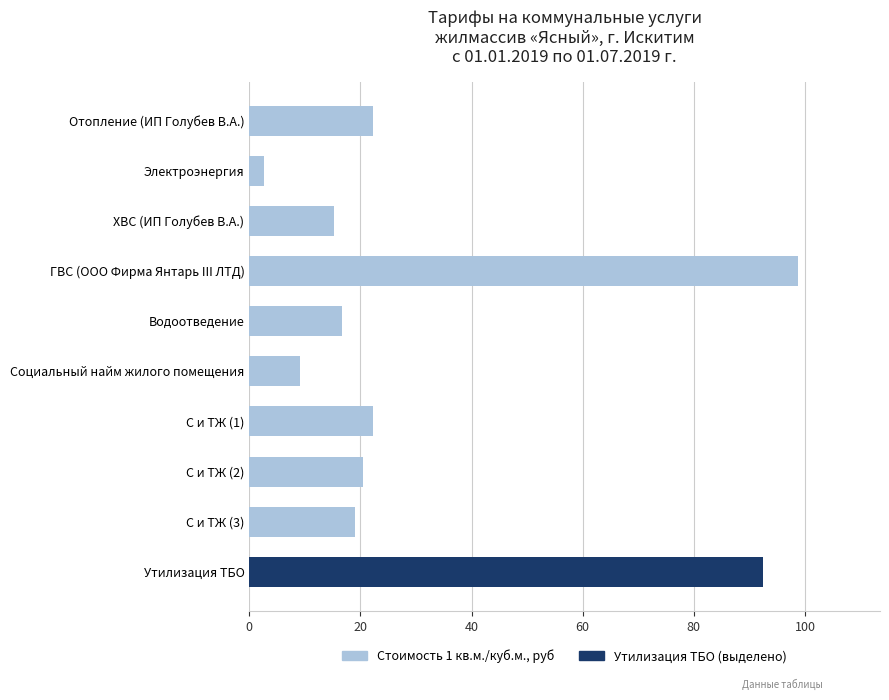

Are the bars horizontal?

Yes